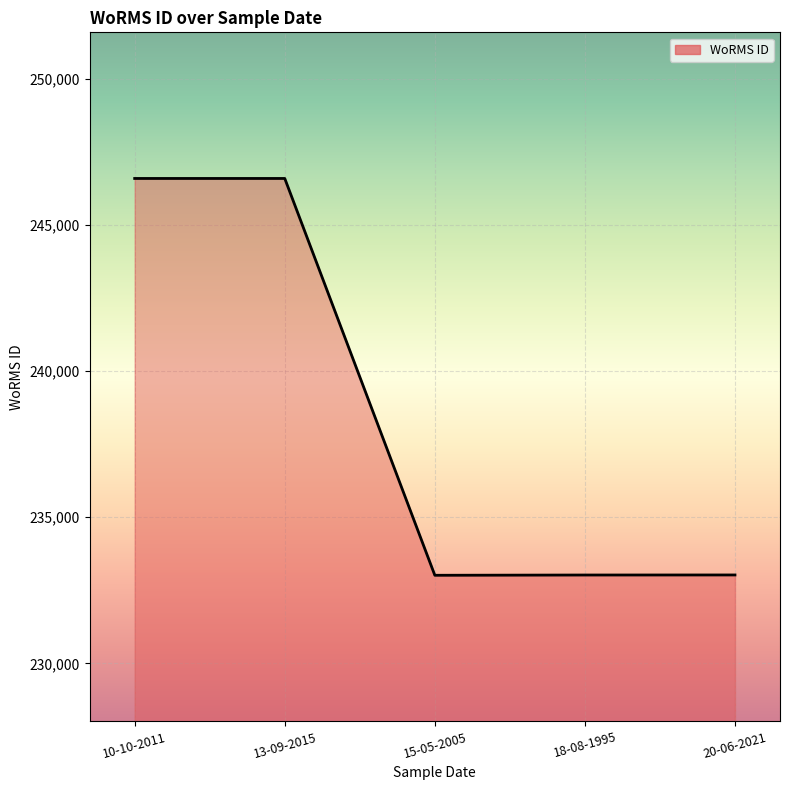

True or false: there are more than 2 points higher than both neighbors.

False